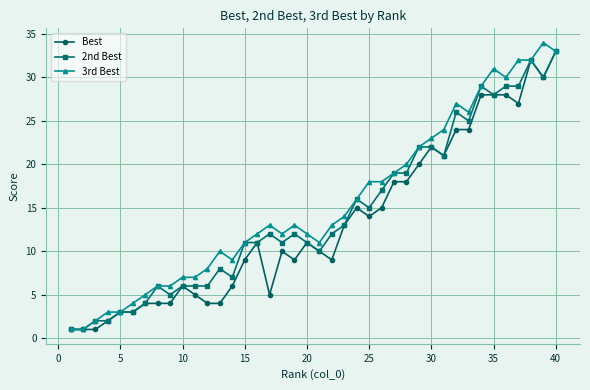

True or false: Best has more than 2 interior local peaks.

True